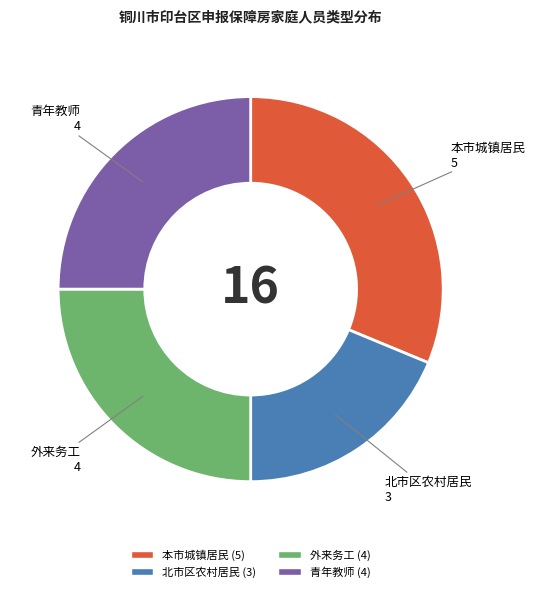

Which slice is the largest?

本市城镇居民